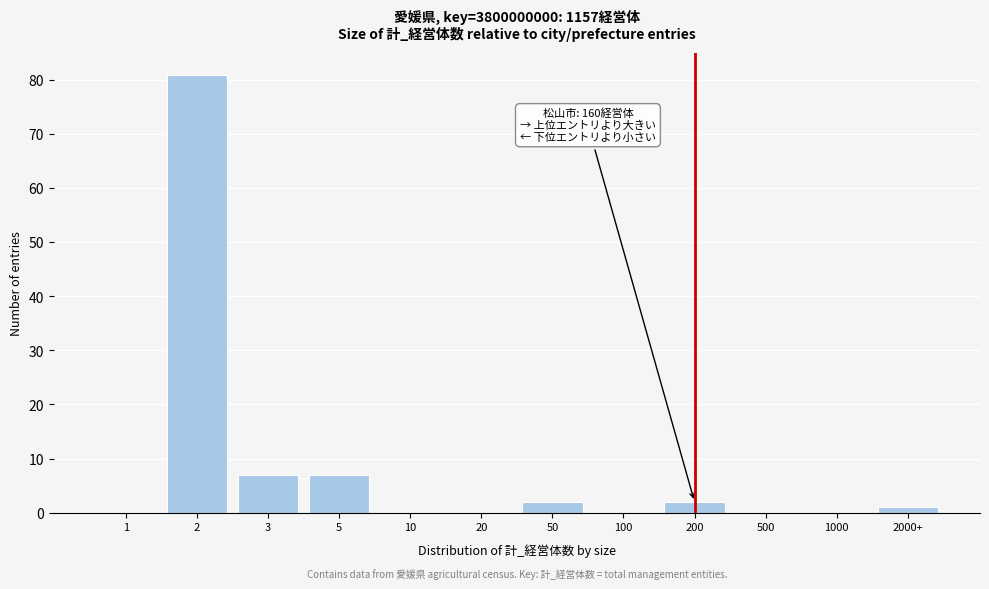

Reading left to right, extract all data points from this chart.

1=0	2=81	3=7	5=7	10=0	20=0	50=2	100=0	200=2	500=0	1000=0	2000+=1